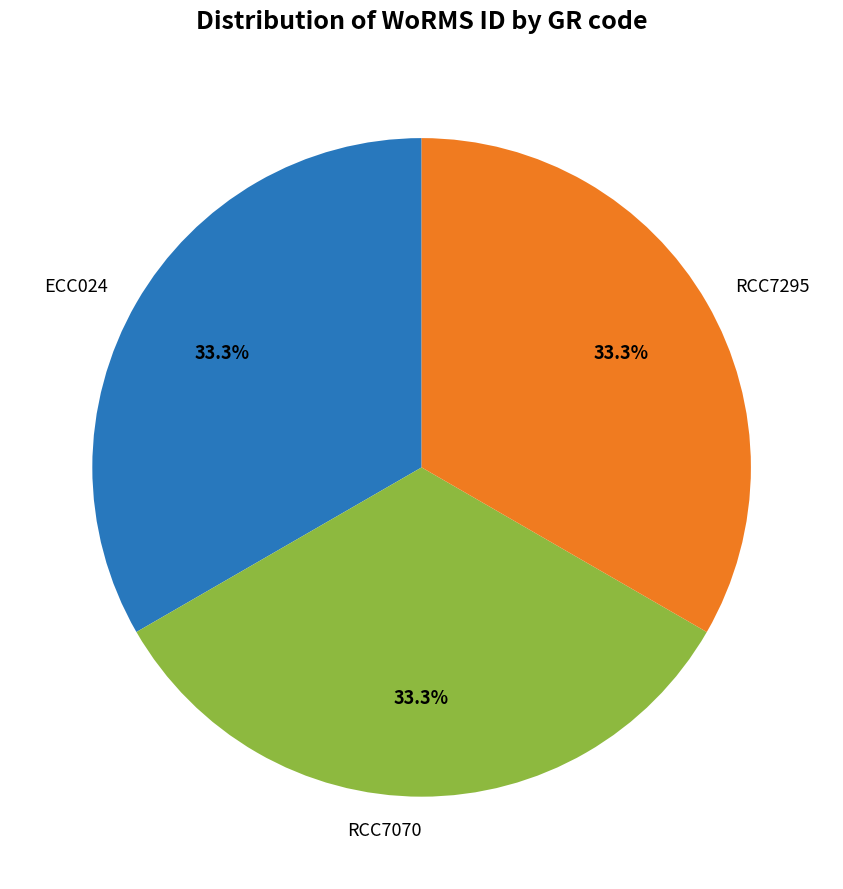

What percentage do ECC024 and RCC7070 together represent?

66.7%